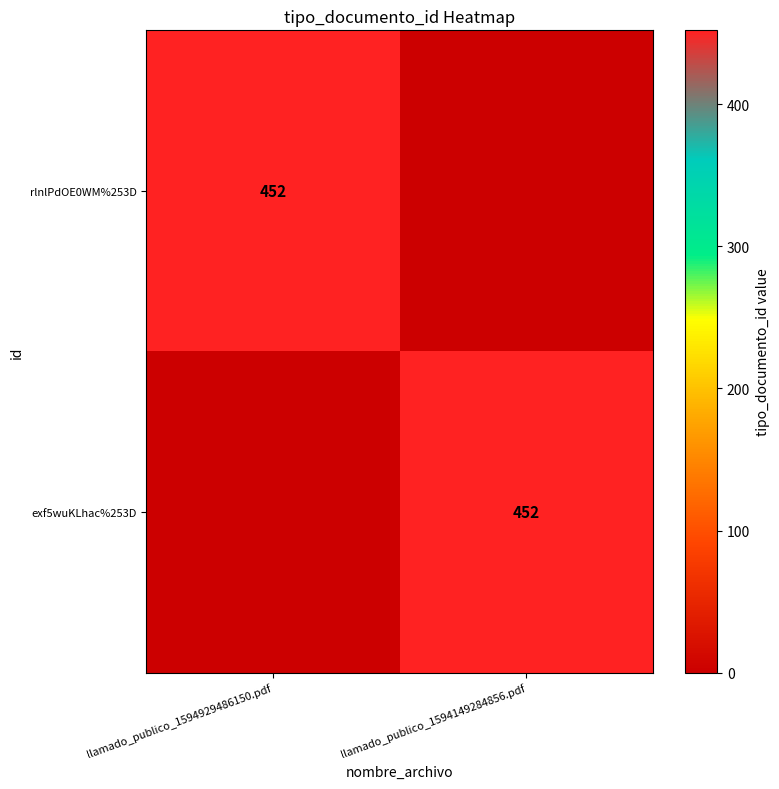

How many distinct data groups are displayed?

2